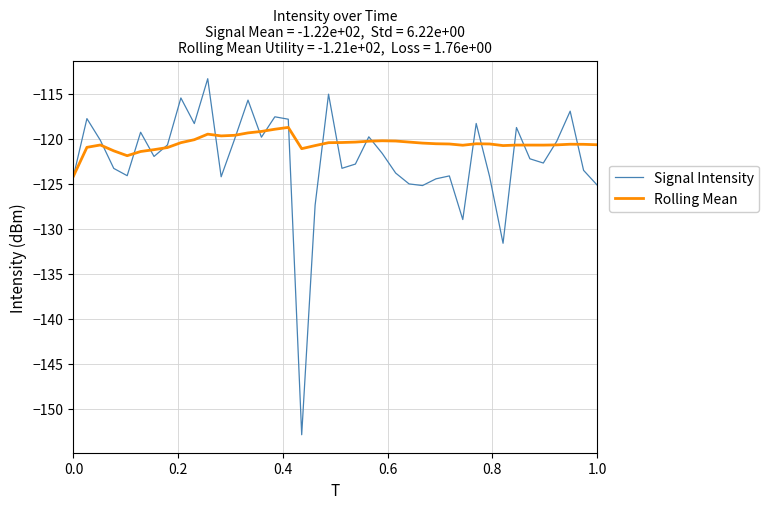

What is the average value of the Rolling Mean series?

-120.5